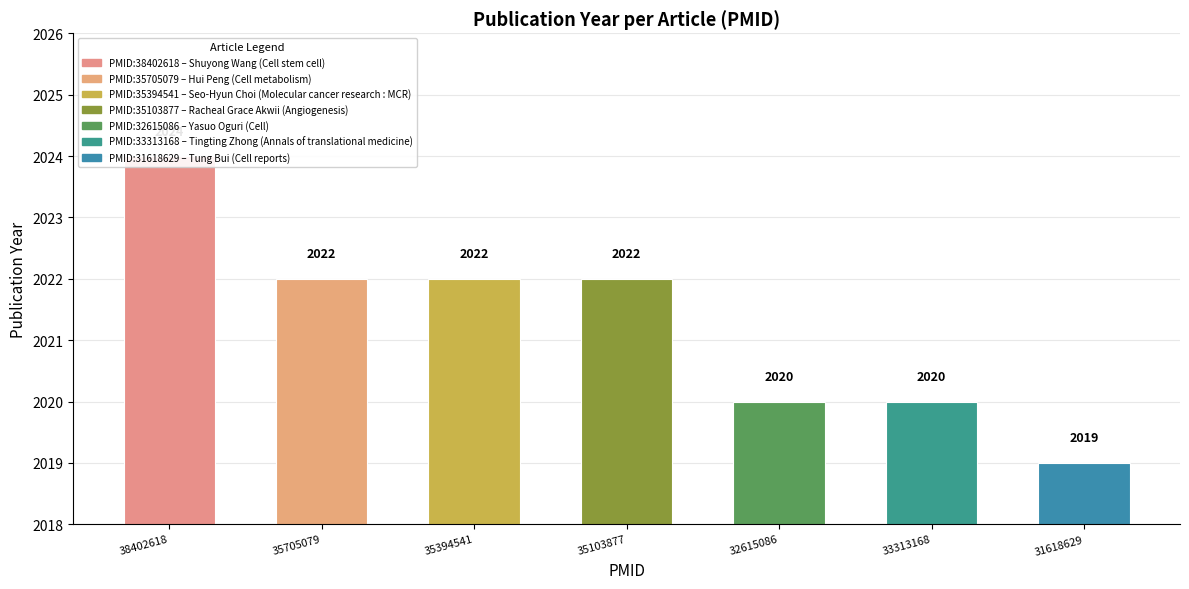

What is the sum of all values?

14149